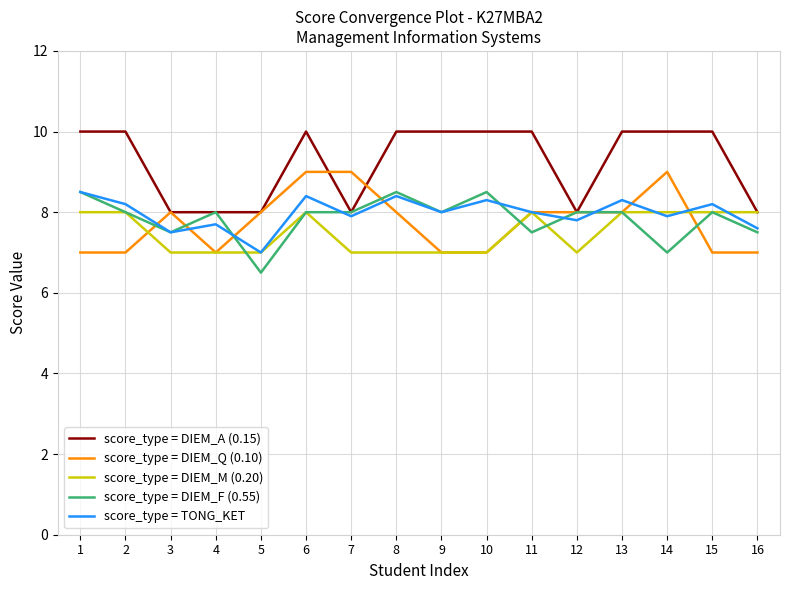

Between 5 and 9, which series saw the biggest shift?

score_type = DIEM_A (0.15)